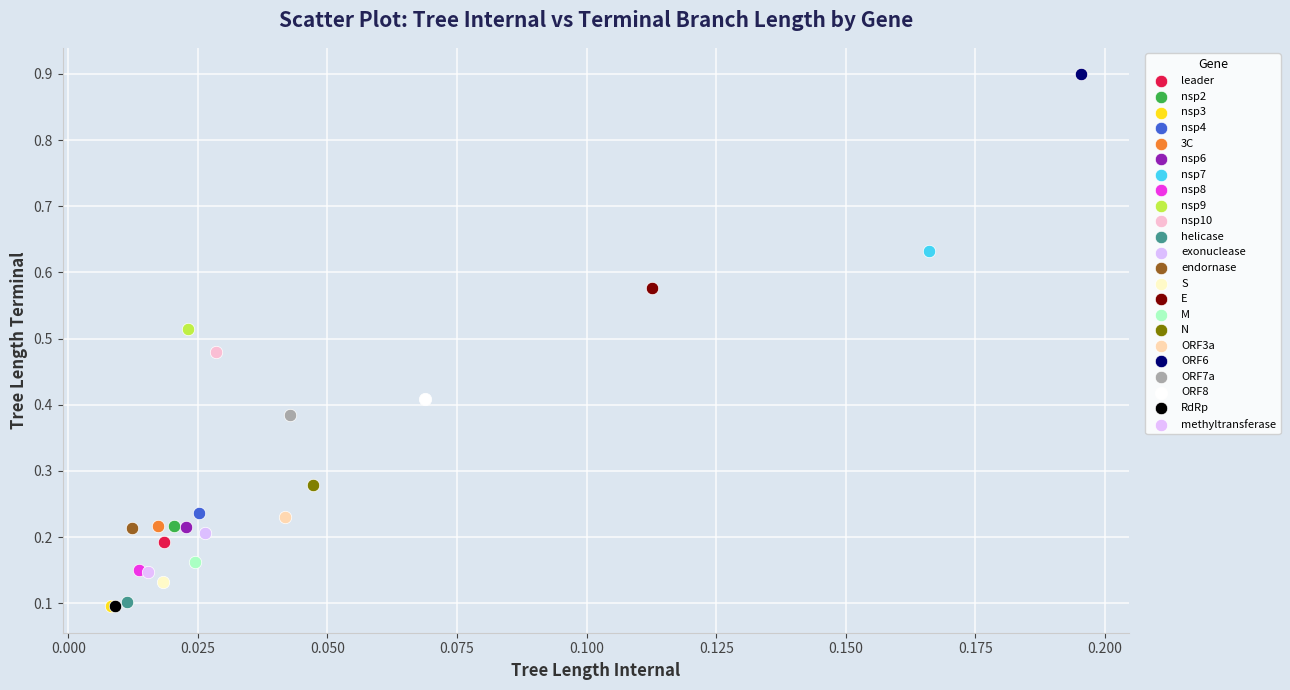

What are all the series names shown in the legend?

leader, nsp2, nsp3, nsp4, 3C, nsp6, nsp7, nsp8, nsp9, nsp10, helicase, exonuclease, endornase, S, E, M, N, ORF3a, ORF6, ORF7a, ORF8, RdRp, methyltransferase